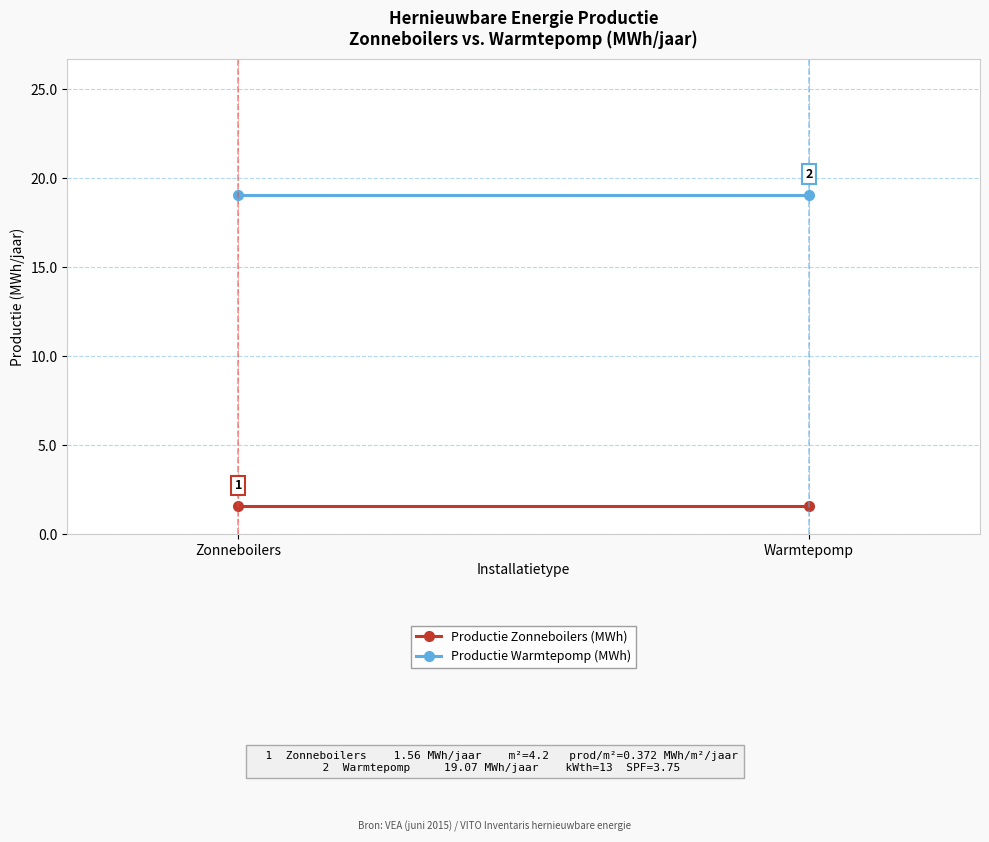

What are all the series names shown in the legend?

Productie Zonneboilers (MWh), Productie Warmtepomp (MWh)